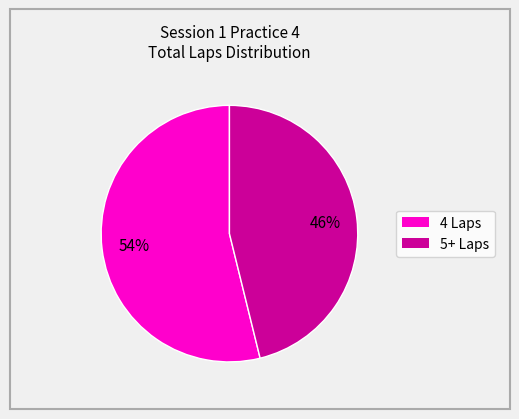

Does any single category account for the majority?

Yes